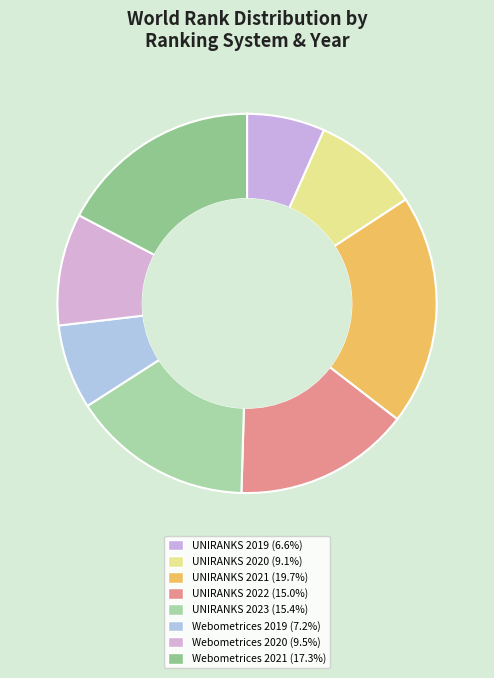

Does UNIRANKS 2020 represent more than half of the total?

No